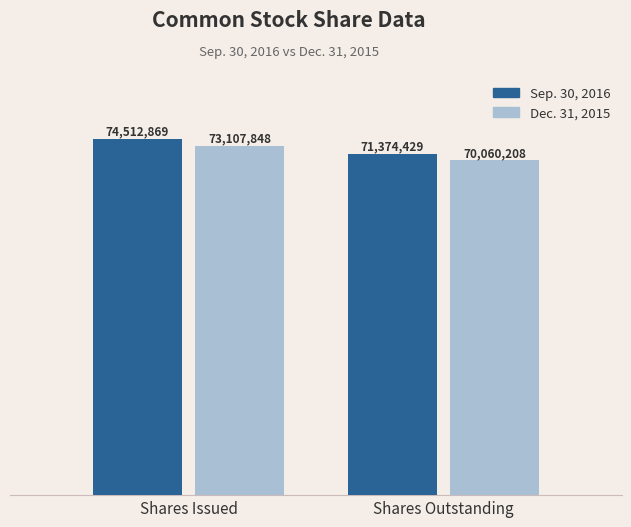

What is the difference between the Sep. 30, 2016 values at Shares Outstanding and Shares Issued?

3138440